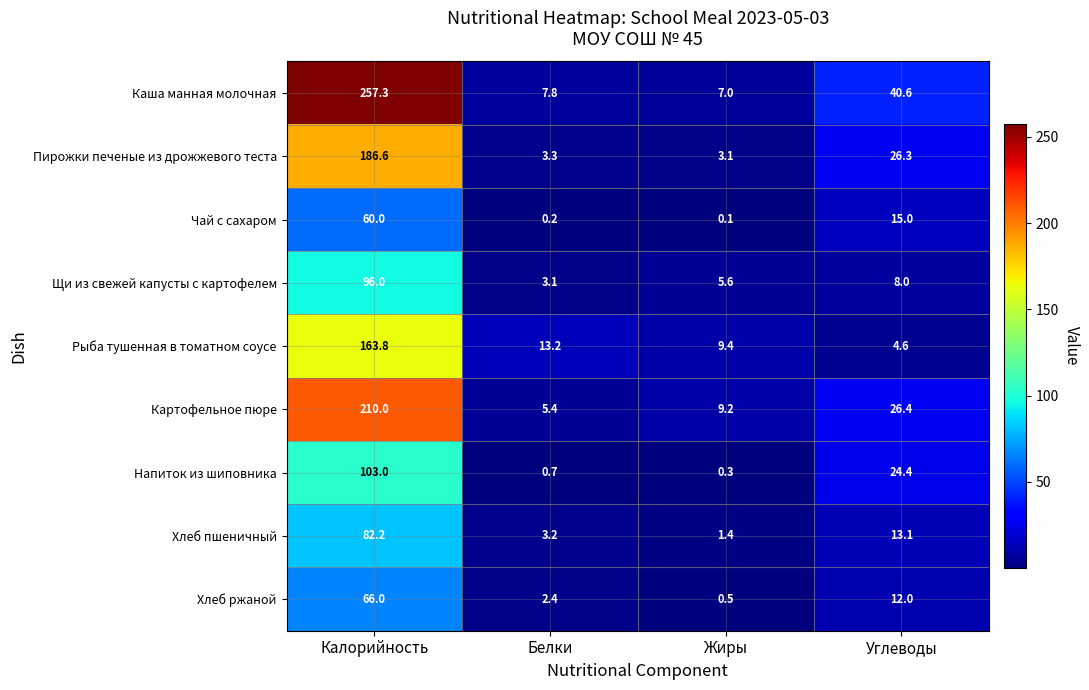

How many data points in Щи из свежей капусты с картофелем are less than 8?

2